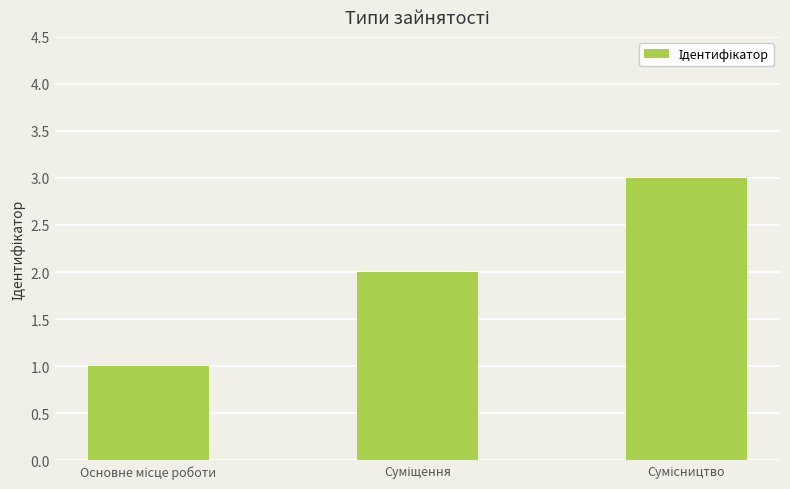

What is the maximum value shown in the chart?

3